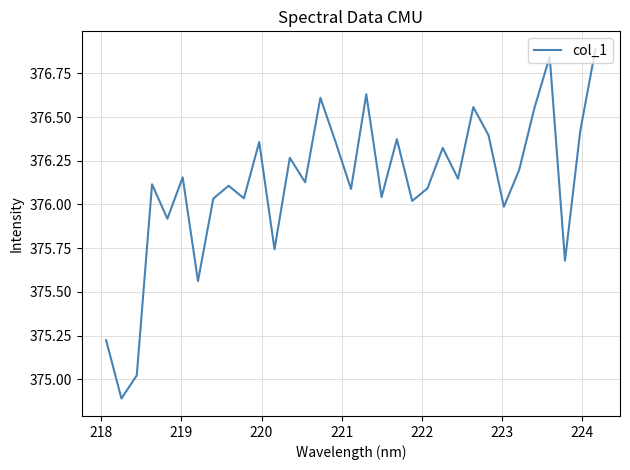

What is the sum of all values?

12411.8